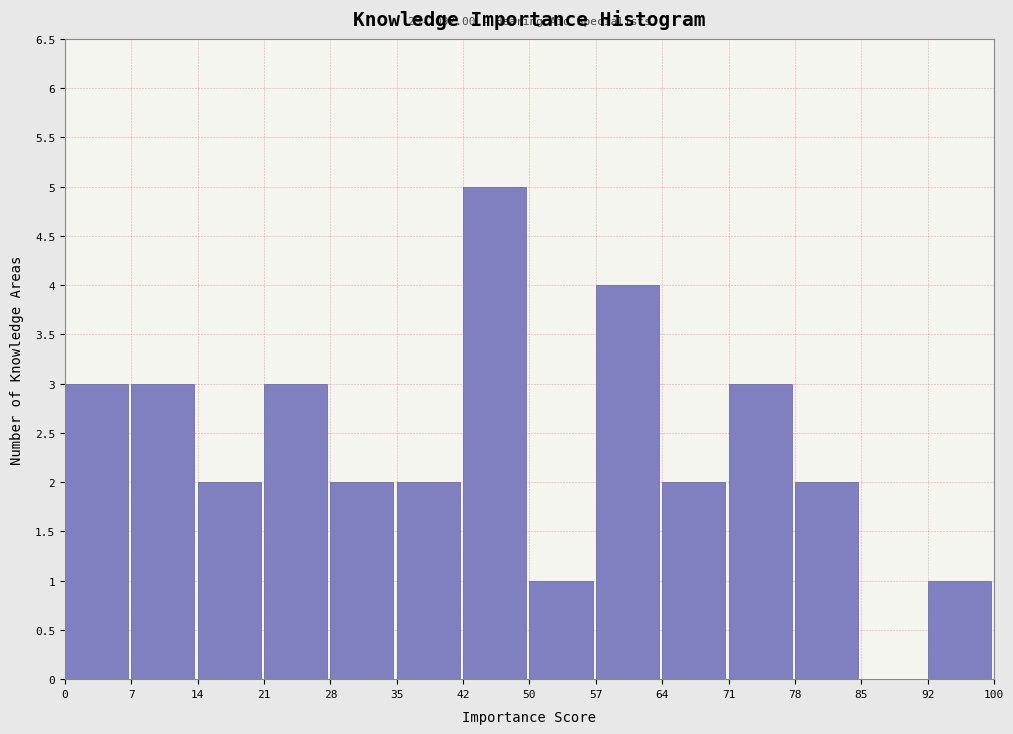

Over which range of the x-axis is the bar tallest?

42 to 50